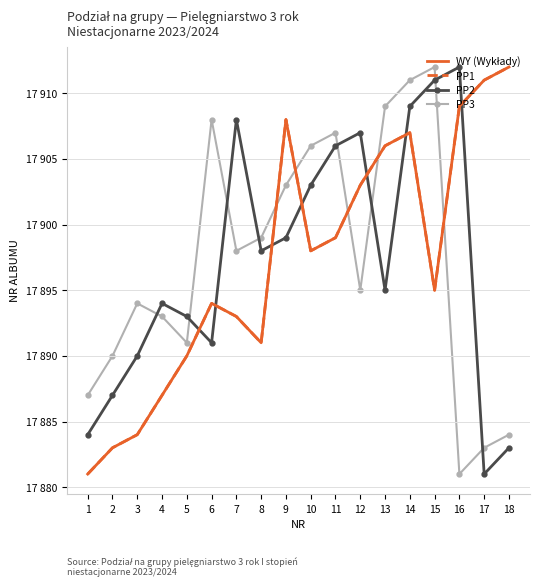

The PP1 series shows 17912 at 18. True or false?

True